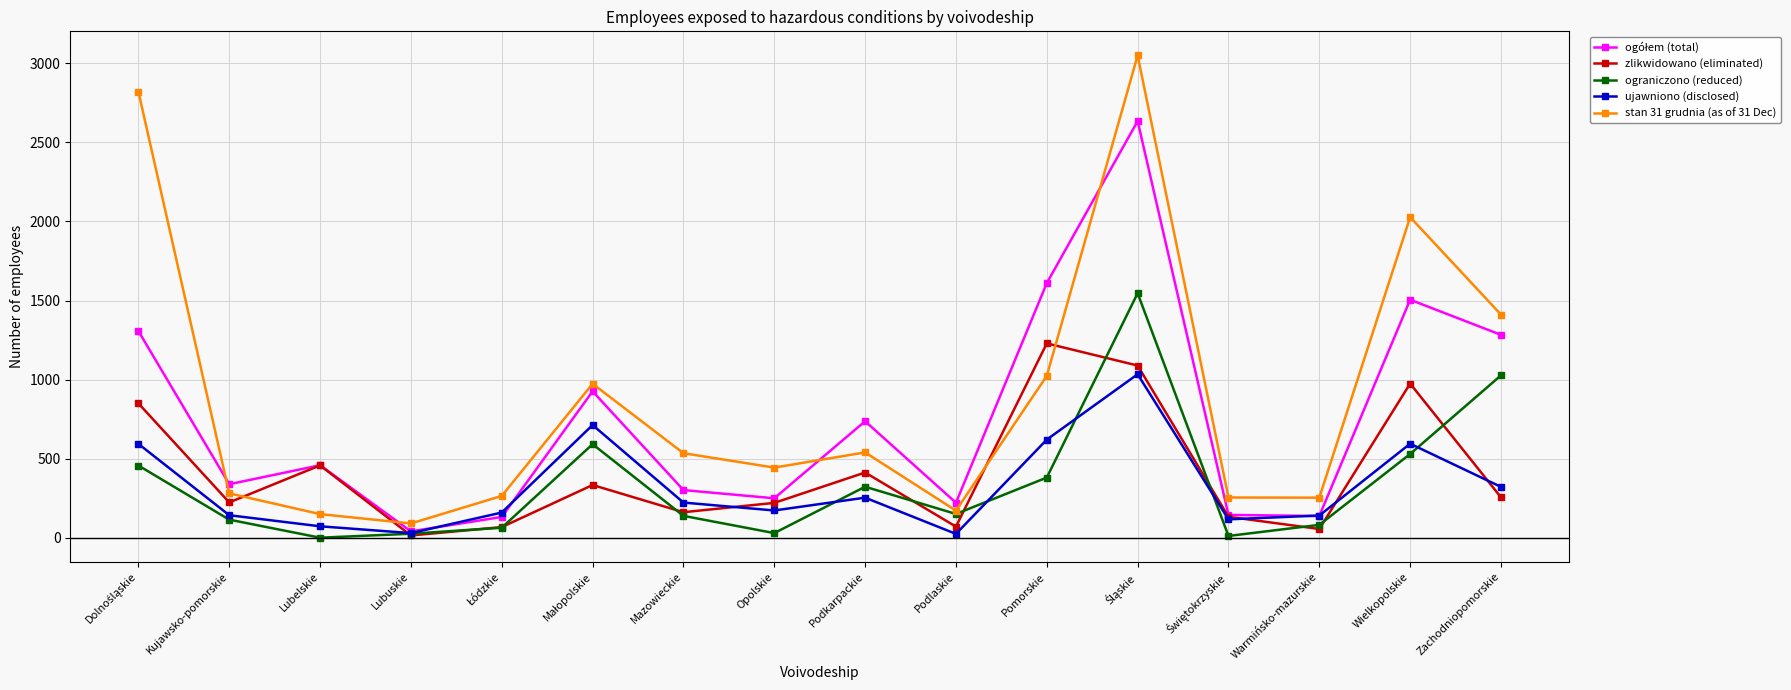

At which category does zlikwidowano (eliminated) reach its first local valley?

Kujawsko-pomorskie